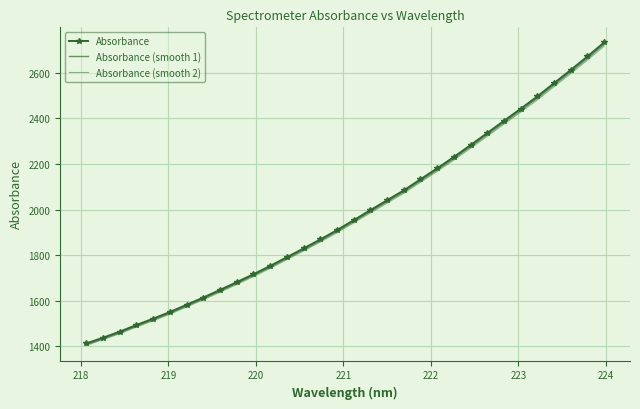

Which series has the largest range (max minus min)?

Absorbance